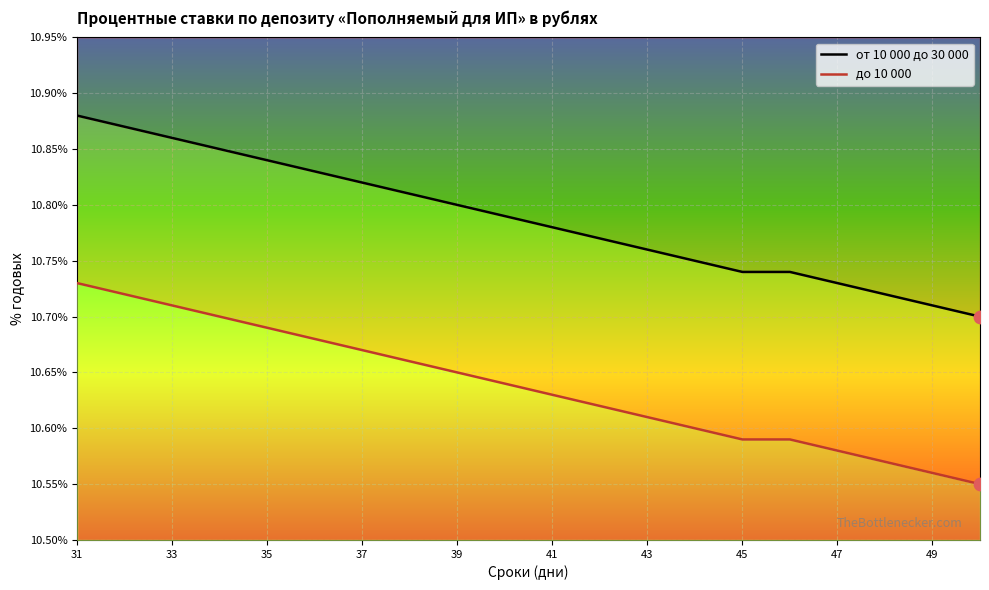

What are all the series names shown in the legend?

от 10 000 до 30 000, до 10 000